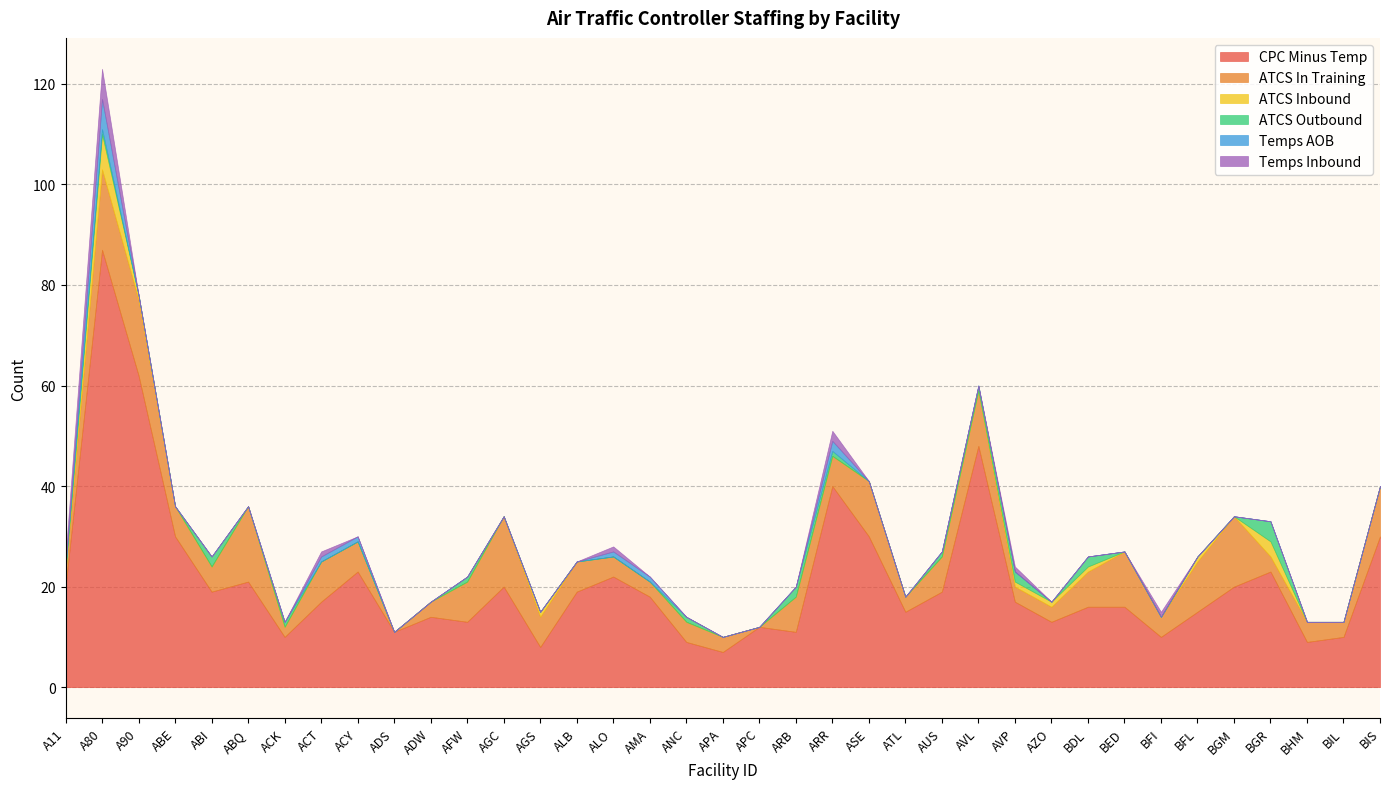

What are all the series names shown in the legend?

CPC Minus Temp, ATCS In Training, ATCS Inbound, ATCS Outbound, Temps AOB, Temps Inbound